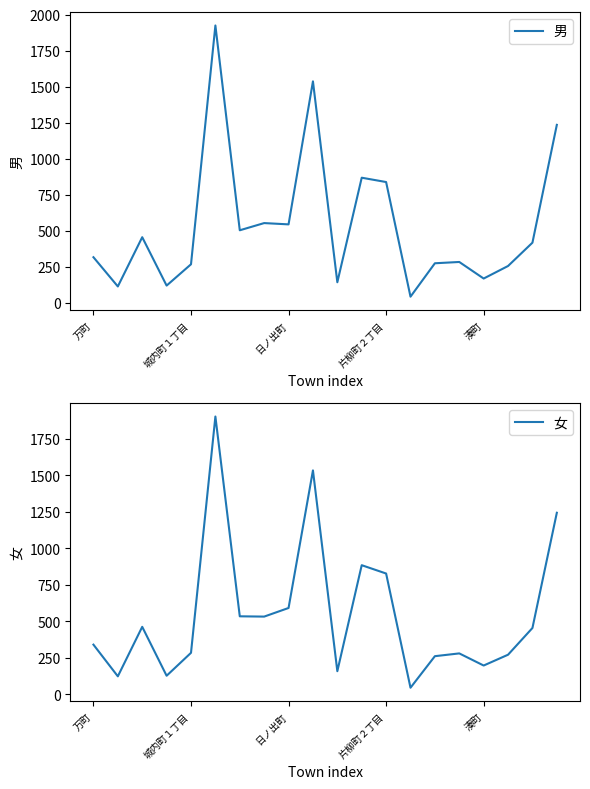

Is the value of 男 at 19 greater than the value of 女 at 11?

Yes